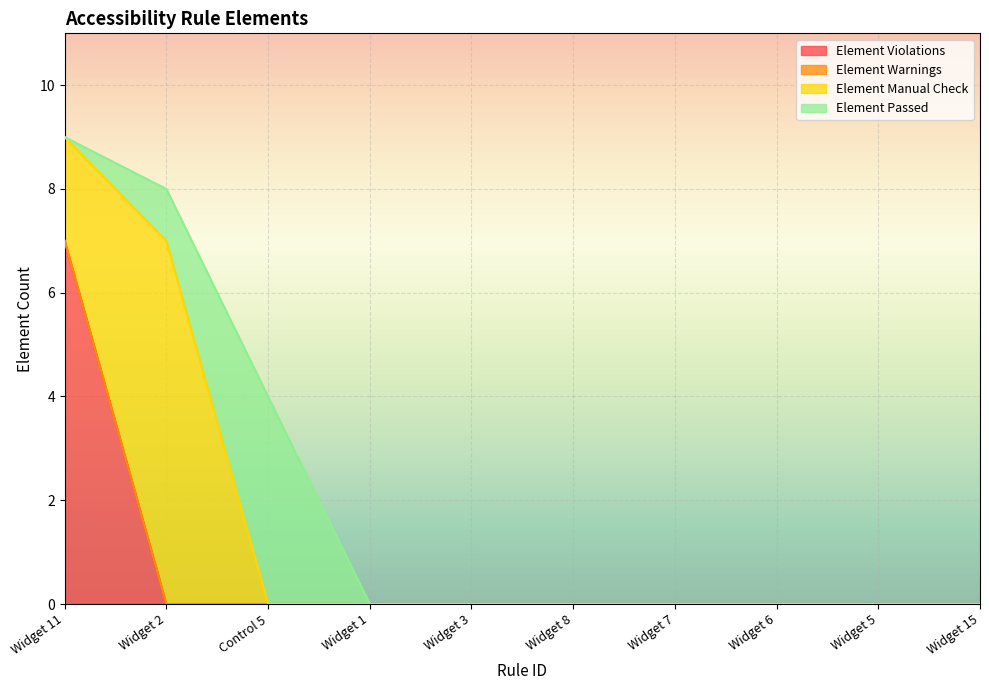

Reading left to right, transcribe all the data shown in this chart.

Element Violations: Widget 11=7	Widget 2=0	Control 5=0	Widget 1=0	Widget 3=0	Widget 8=0	Widget 7=0	Widget 6=0	Widget 5=0	Widget 15=0
Element Warnings: Widget 11=0	Widget 2=0	Control 5=0	Widget 1=0	Widget 3=0	Widget 8=0	Widget 7=0	Widget 6=0	Widget 5=0	Widget 15=0
Element Manual Check: Widget 11=2	Widget 2=7	Control 5=0	Widget 1=0	Widget 3=0	Widget 8=0	Widget 7=0	Widget 6=0	Widget 5=0	Widget 15=0
Element Passed: Widget 11=0	Widget 2=1	Control 5=4	Widget 1=0	Widget 3=0	Widget 8=0	Widget 7=0	Widget 6=0	Widget 5=0	Widget 15=0